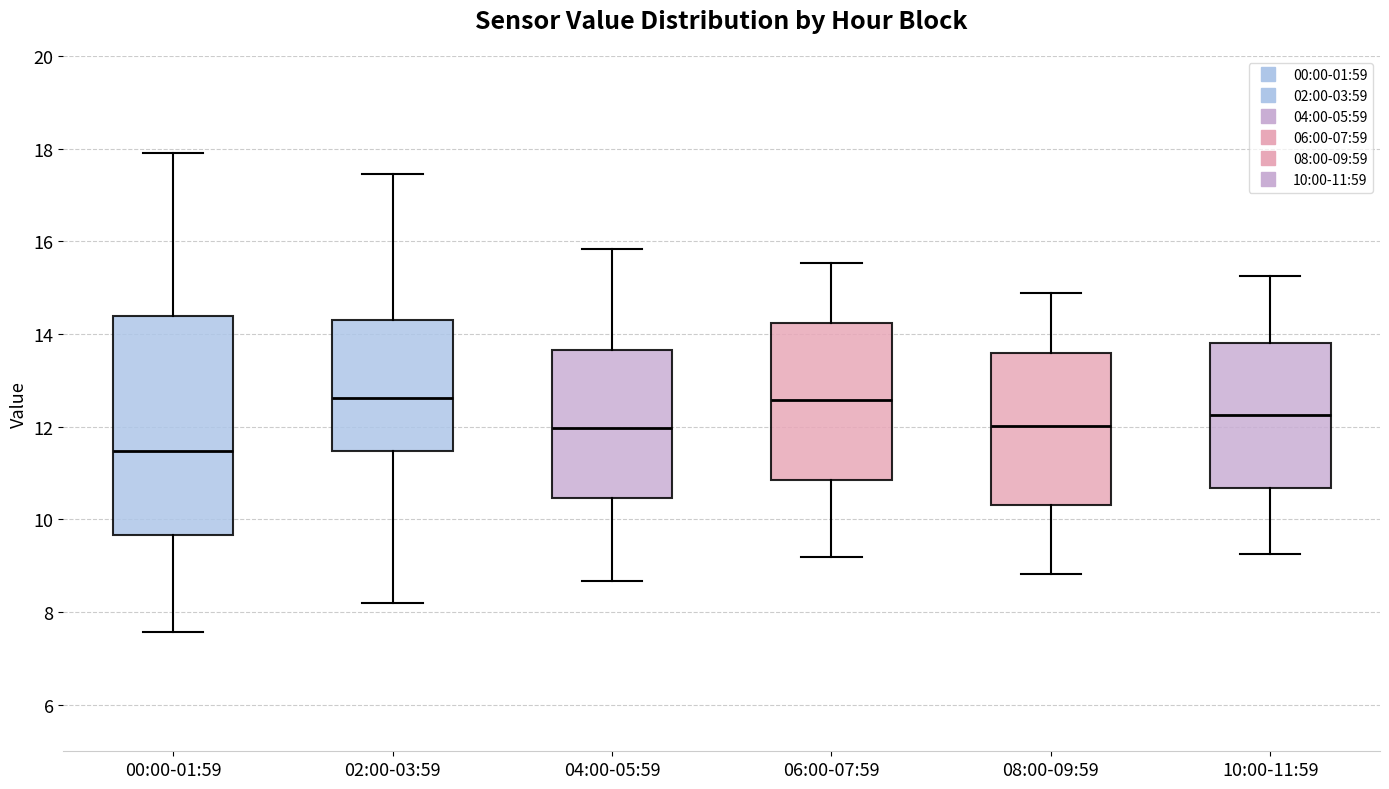

Reading left to right, read every box against the y-axis: the position of its median line, the range the box covers, and the ends of its whiskers. The values are not printed on the chart, so give them approximately, as read against the axis.

00:00-01:59: median 11.4, box 9.6 to 14.4, whiskers 7.6 to 18.0
02:00-03:59: median 12.6, box 11.4 to 14.2, whiskers 8.2 to 17.4
04:00-05:59: median 12.0, box 10.4 to 13.6, whiskers 8.6 to 15.8
06:00-07:59: median 12.6, box 10.8 to 14.2, whiskers 9.2 to 15.6
08:00-09:59: median 12.0, box 10.4 to 13.6, whiskers 8.8 to 14.8
10:00-11:59: median 12.2, box 10.6 to 13.8, whiskers 9.2 to 15.2